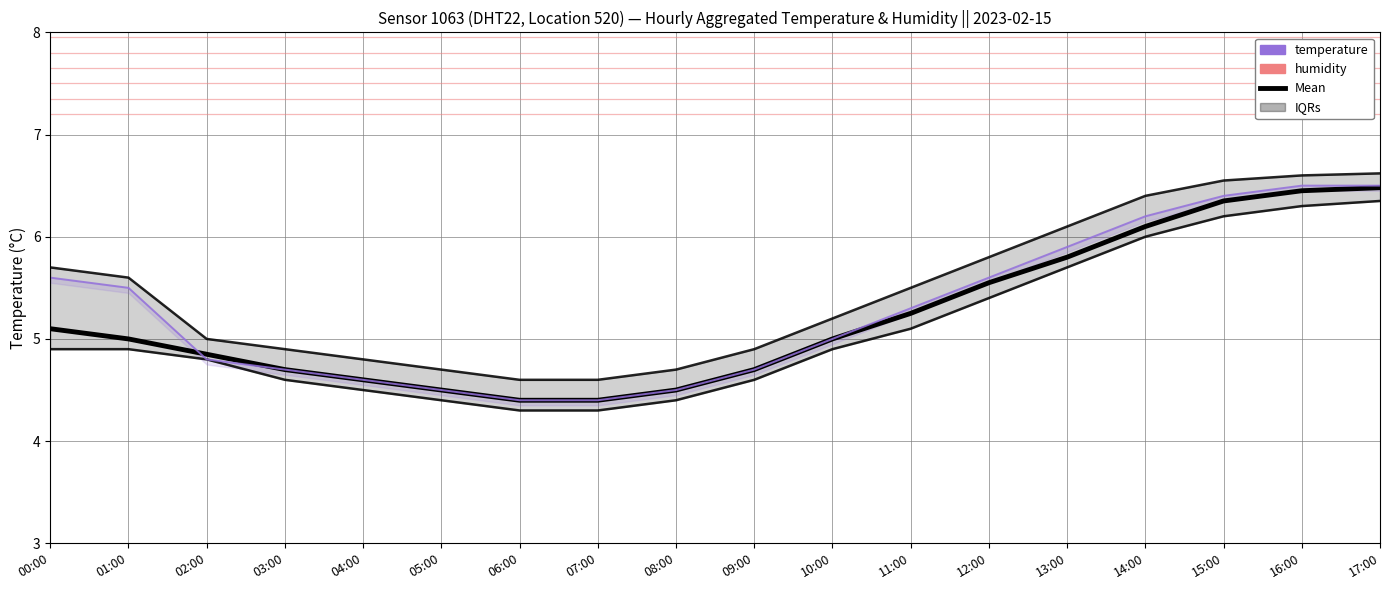

What is the difference between the maximum and minimum values in the Mean series?

2.1